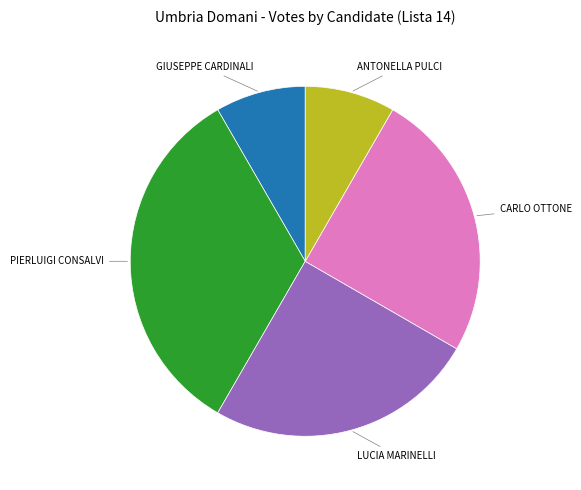

Is it true that PIERLUIGI CONSALVI is 33% of the pie?

True